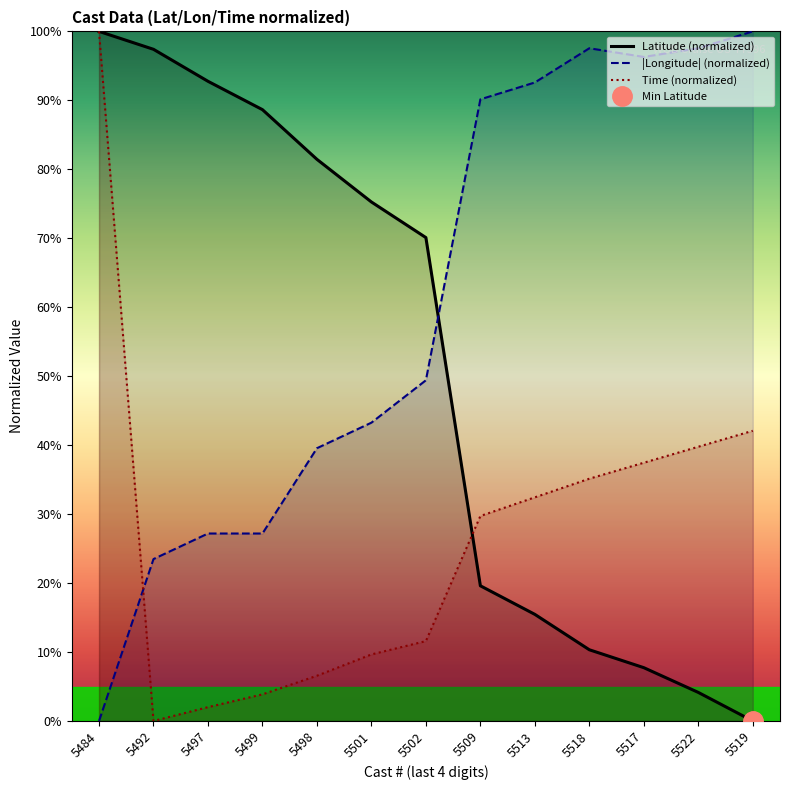

True or false: Time (normalized) has a value of -35.1 at 5492.

False